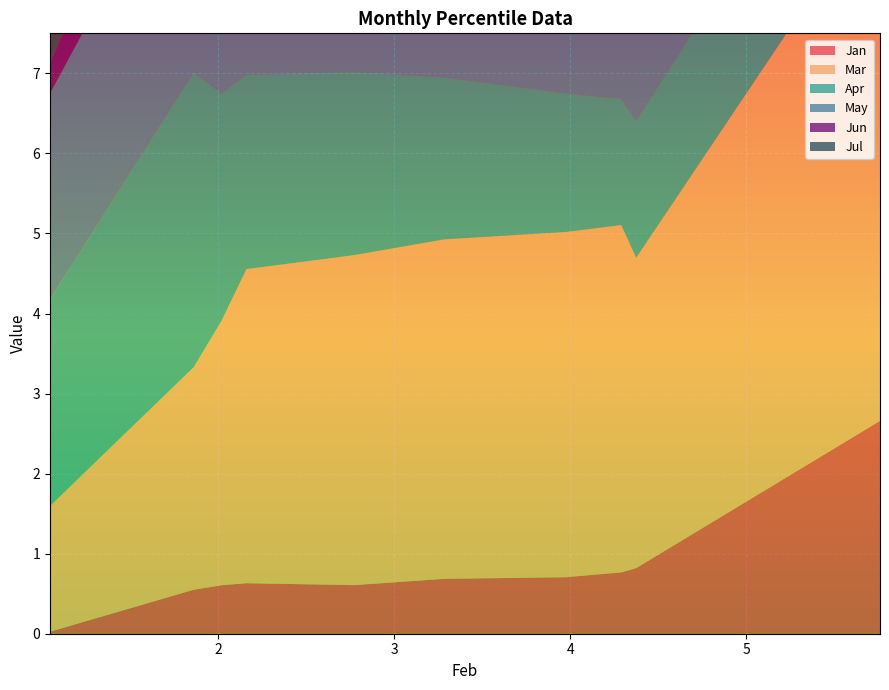

Reading left to right, list all the values displayed in this chart.

Jan: 5.759707557640248=2.7	4.374838836069531=0.8	4.289737618648372=0.8	3.97547771231029=0.7	3.285458448494458=0.7	2.772990737871329=0.6	2.160800885022046=0.6	2.019426879902021=0.6	1.861071590840752=0.5	1.045207559907243=0.0
Mar: 5.759707557640248=6.6	4.374838836069531=3.9	4.289737618648372=4.3	3.97547771231029=4.3	3.285458448494458=4.2	2.772990737871329=4.1	2.160800885022046=3.9	2.019426879902021=3.3	1.861071590840752=2.8	1.045207559907243=1.6
Apr: 5.759707557640248=2.0	4.374838836069531=1.7	4.289737618648372=1.6	3.97547771231029=1.7	3.285458448494458=2.0	2.772990737871329=2.3	2.160800885022046=2.4	2.019426879902021=2.8	1.861071590840752=3.7	1.045207559907243=2.6
May: 5.759707557640248=1.6	4.374838836069531=1.4	4.289737618648372=1.2	3.97547771231029=1.4	3.285458448494458=1.6	2.772990737871329=2.0	2.160800885022046=2.3	2.019426879902021=2.7	1.861071590840752=3.1	1.045207559907243=2.6
Jun: 5.759707557640248=2.8	4.374838836069531=1.9	4.289737618648372=1.4	3.97547771231029=1.1	3.285458448494458=1.1	2.772990737871329=1.1	2.160800885022046=1.1	2.019426879902021=1.2	1.861071590840752=1.3	1.045207559907243=0.4
Jul: 5.759707557640248=3.5	4.374838836069531=2.1	4.289737618648372=1.7	3.97547771231029=1.5	3.285458448494458=1.4	2.772990737871329=1.4	2.160800885022046=1.3	2.019426879902021=1.3	1.861071590840752=1.4	1.045207559907243=1.5